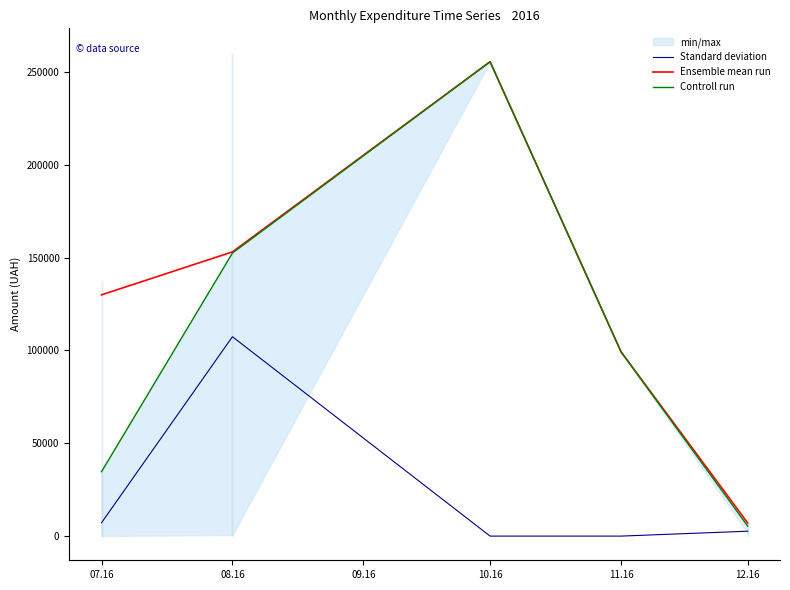

True or false: Ensemble mean run has a value of 24087.4 at 10.16.

False